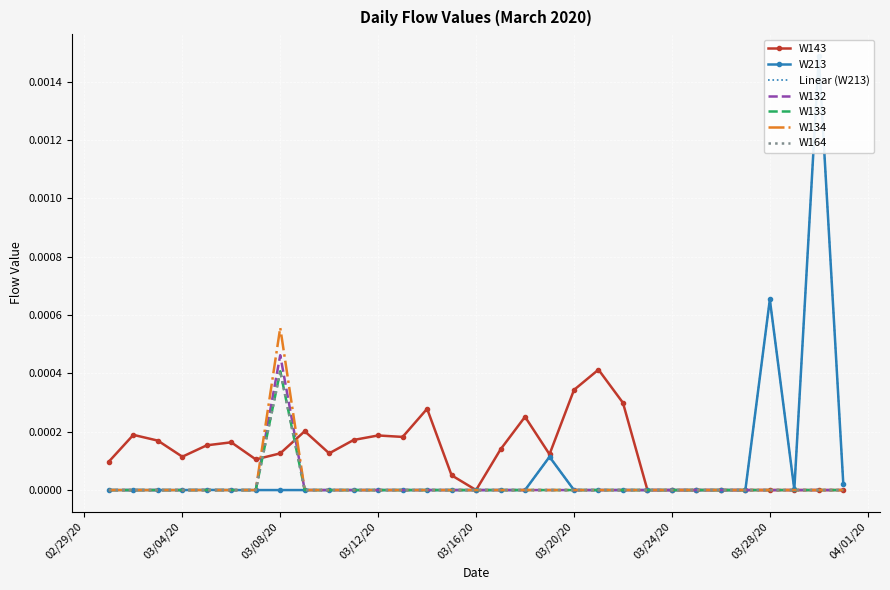

How many positive values does the W213 series have?

6